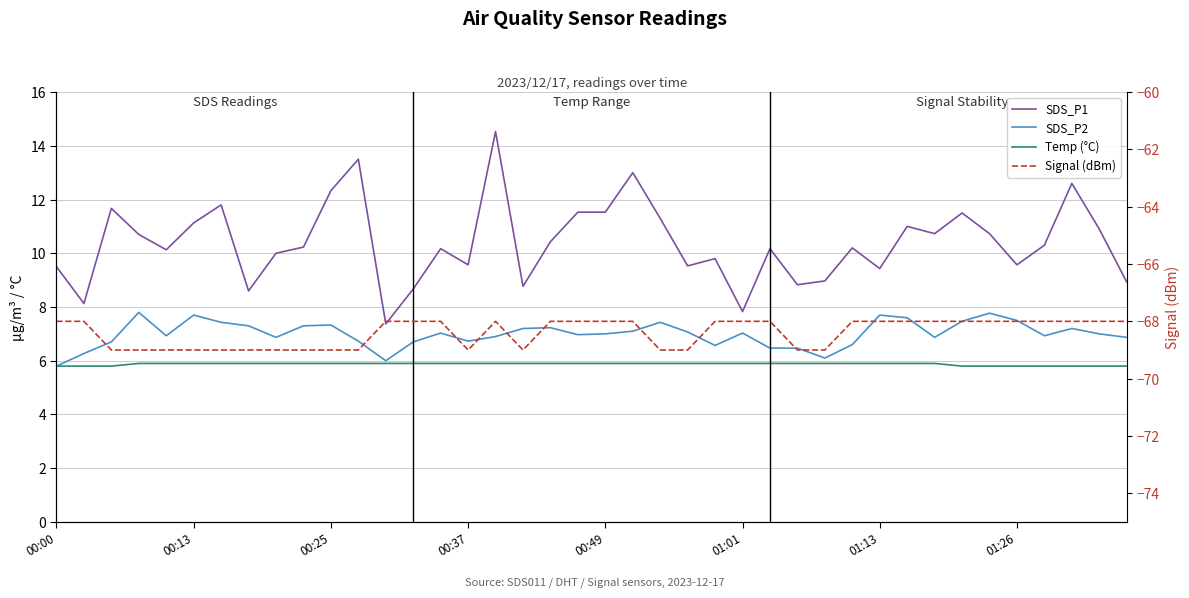

Which category has the highest value in the Signal (dBm) series?

00:00